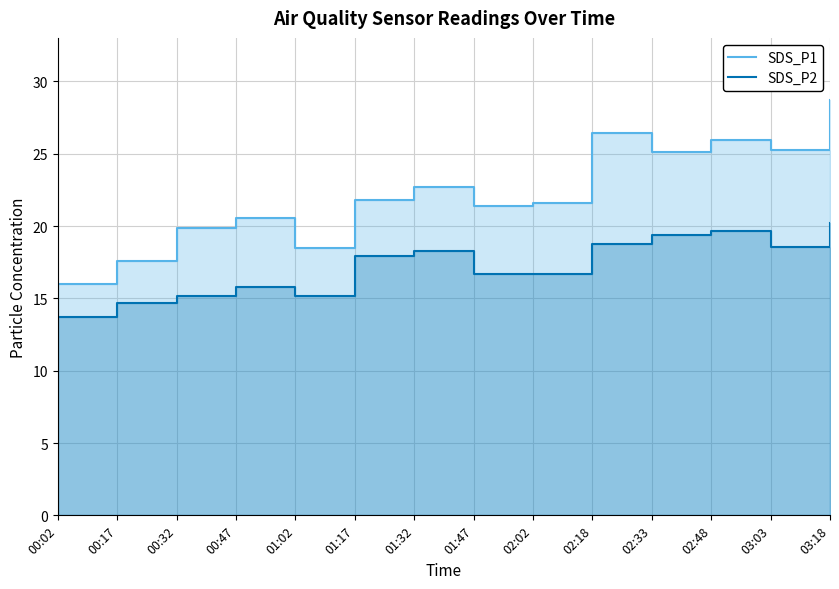

How many lines are shown in the chart?

2